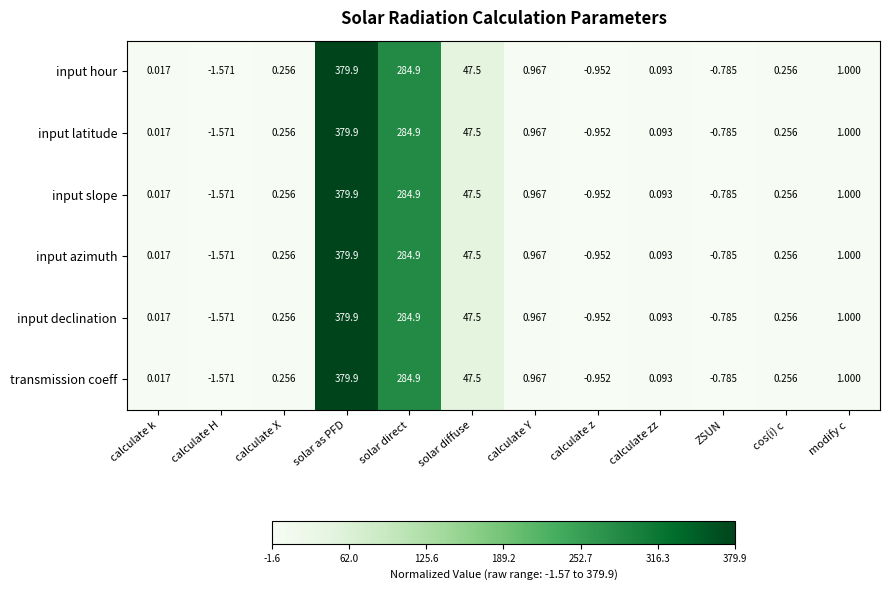

Which category has the highest value in the input azimuth series?

solar as PFD